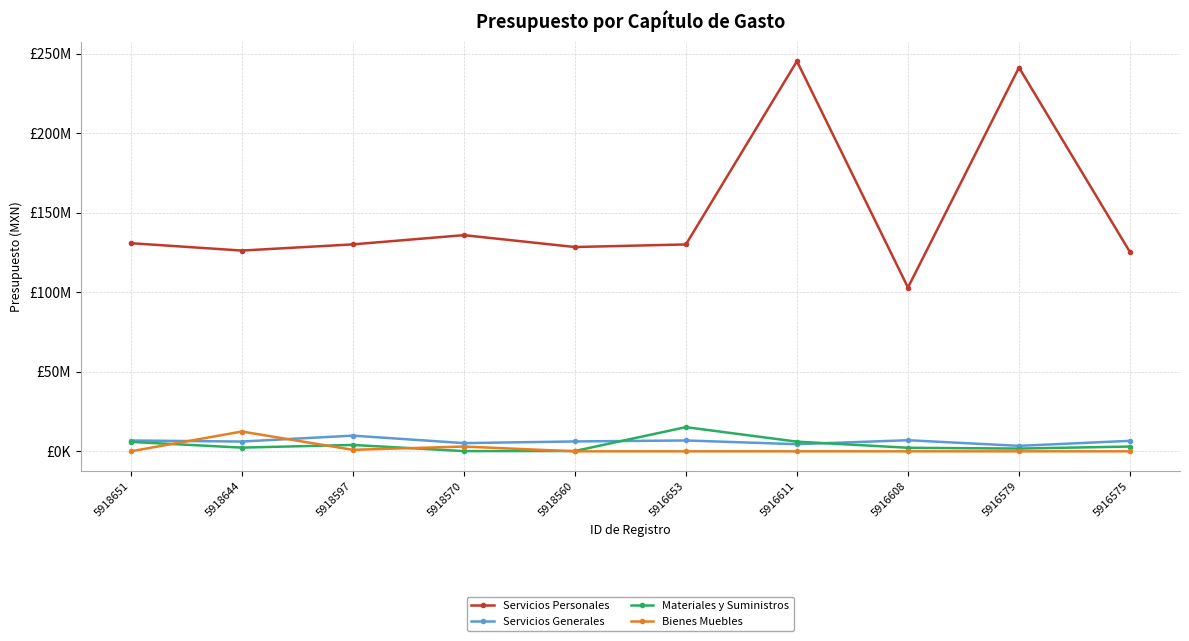

What are all the series names shown in the legend?

Servicios Personales, Servicios Generales, Materiales y Suministros, Bienes Muebles